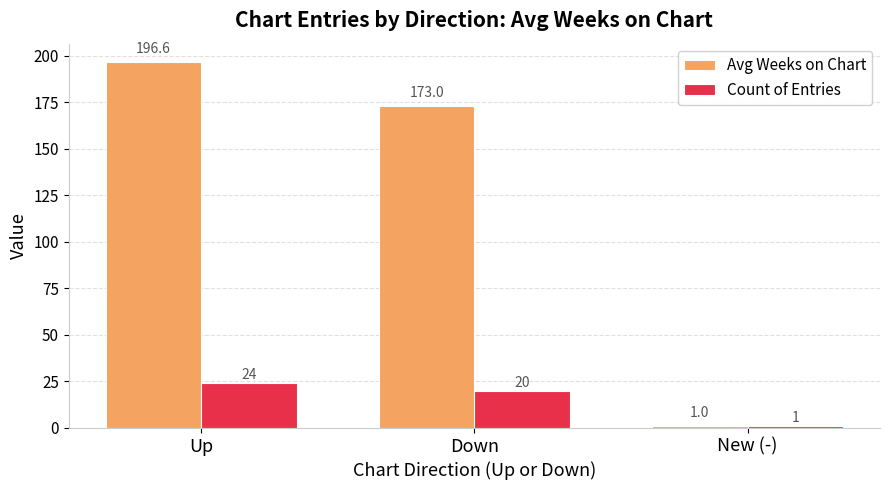

At which label does Count of Entries reach its peak?

Up